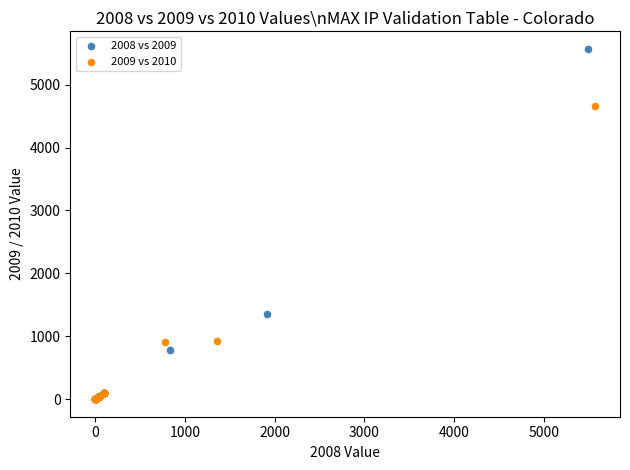

Which series has the widest spread of Y values?

2008 vs 2009